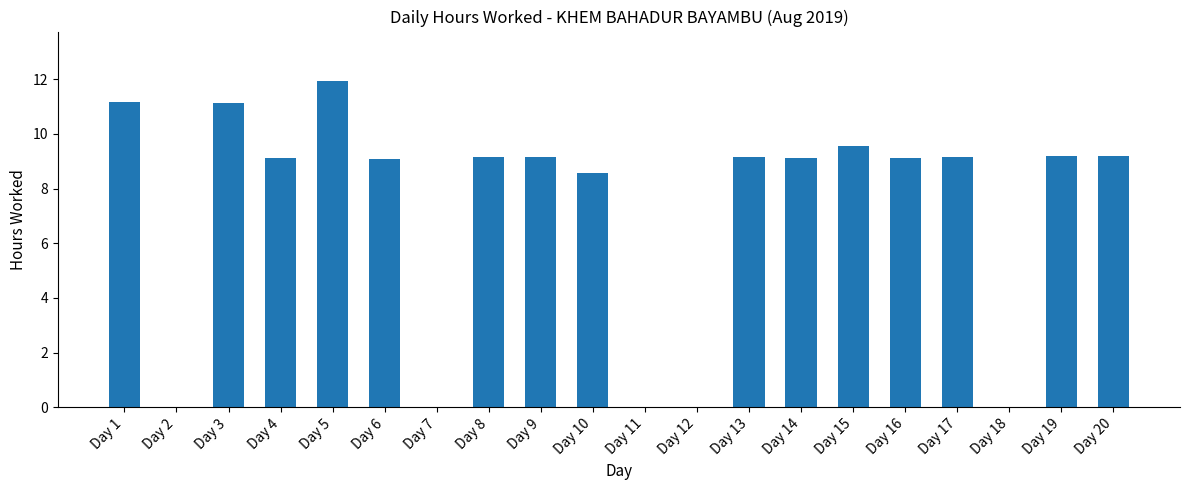

Where is the data nearest to the value 5?

Day 10